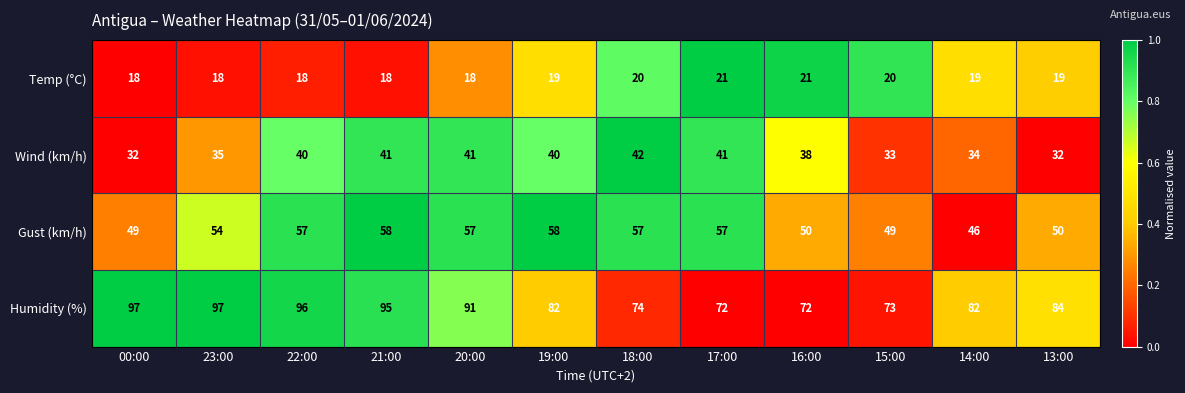

The Gust (km/h) series shows 86 at 23:00. True or false?

False